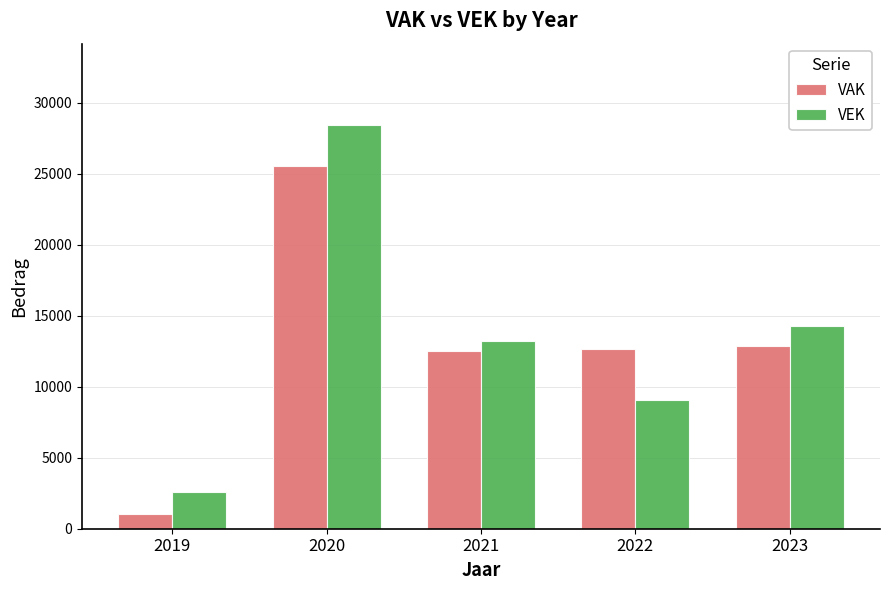

Rank the series by their maximum value, from highest to lowest.

VEK, VAK